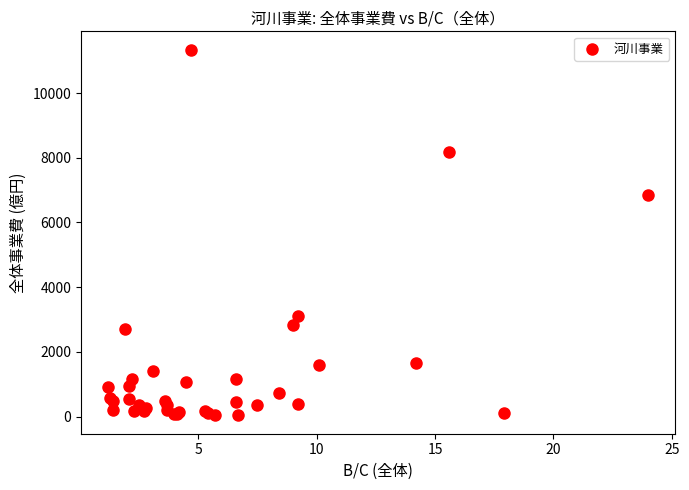

What Y value in the scatter plot is closest to 5690?

6850.0